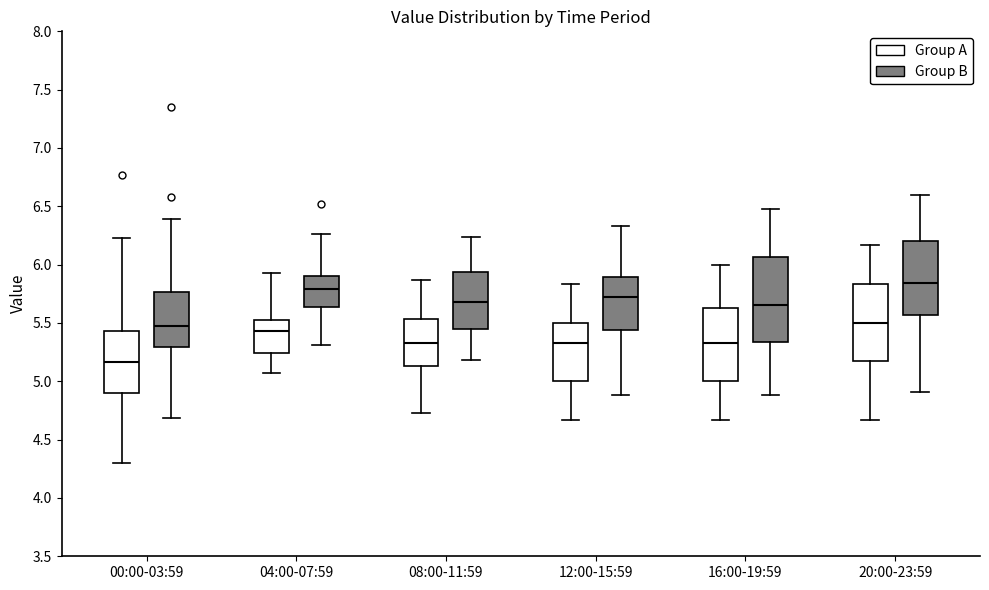

Reading left to right, transcribe this box plot: for each box, give where its median line is, the range the box spans, and where its two whiskers end, as read against the y-axis. The values are not printed on the chart, so give them approximately, as read against the axis.

00:00-03:59 (Group A): median 5.15, box 4.90 to 5.45, whiskers 4.30 to 6.25
00:00-03:59 (Group B): median 5.45, box 5.30 to 5.75, whiskers 4.70 to 6.40
04:00-07:59 (Group A): median 5.45, box 5.25 to 5.50, whiskers 5.05 to 5.95
04:00-07:59 (Group B): median 5.80, box 5.65 to 5.90, whiskers 5.30 to 6.25
08:00-11:59 (Group A): median 5.35, box 5.15 to 5.55, whiskers 4.75 to 5.85
08:00-11:59 (Group B): median 5.70, box 5.45 to 5.95, whiskers 5.20 to 6.25
12:00-15:59 (Group A): median 5.35, box 5.00 to 5.50, whiskers 4.65 to 5.85
12:00-15:59 (Group B): median 5.70, box 5.45 to 5.90, whiskers 4.90 to 6.35
16:00-19:59 (Group A): median 5.35, box 5.00 to 5.65, whiskers 4.65 to 6.00
16:00-19:59 (Group B): median 5.65, box 5.35 to 6.05, whiskers 4.90 to 6.50
20:00-23:59 (Group A): median 5.50, box 5.15 to 5.85, whiskers 4.65 to 6.15
20:00-23:59 (Group B): median 5.85, box 5.55 to 6.20, whiskers 4.90 to 6.60